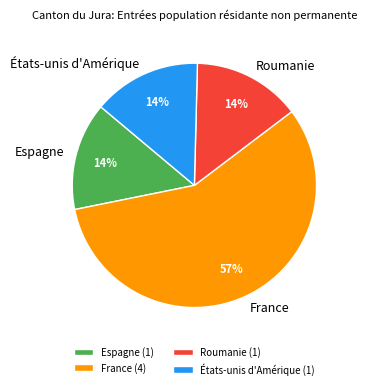

To the nearest percent, what percentage of the pie is Espagne?

14%